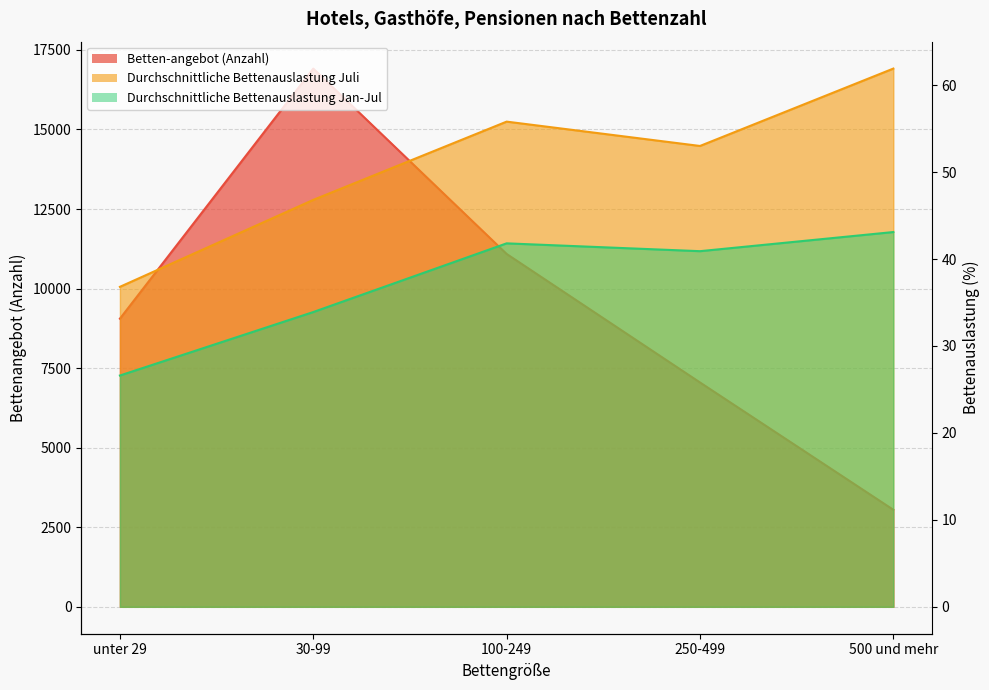

Where does the Betten-angebot (Anzahl) series first go above 9054?

30-99